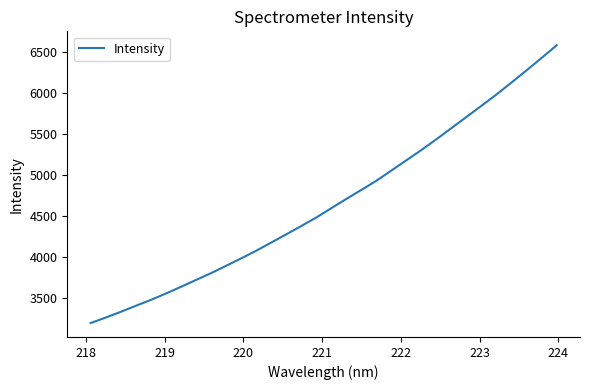

What is the sum of all values?

149286.7